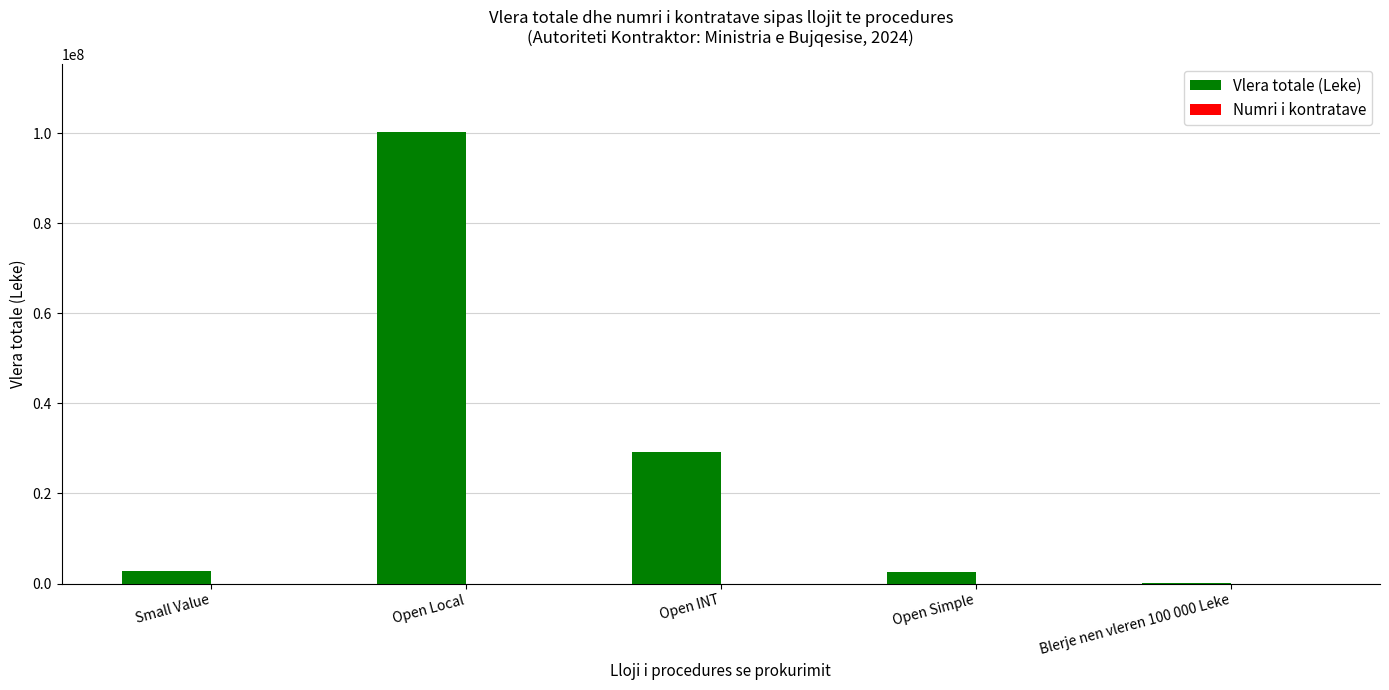

What is the maximum value for Vlera totale (Leke)?

100386410.7